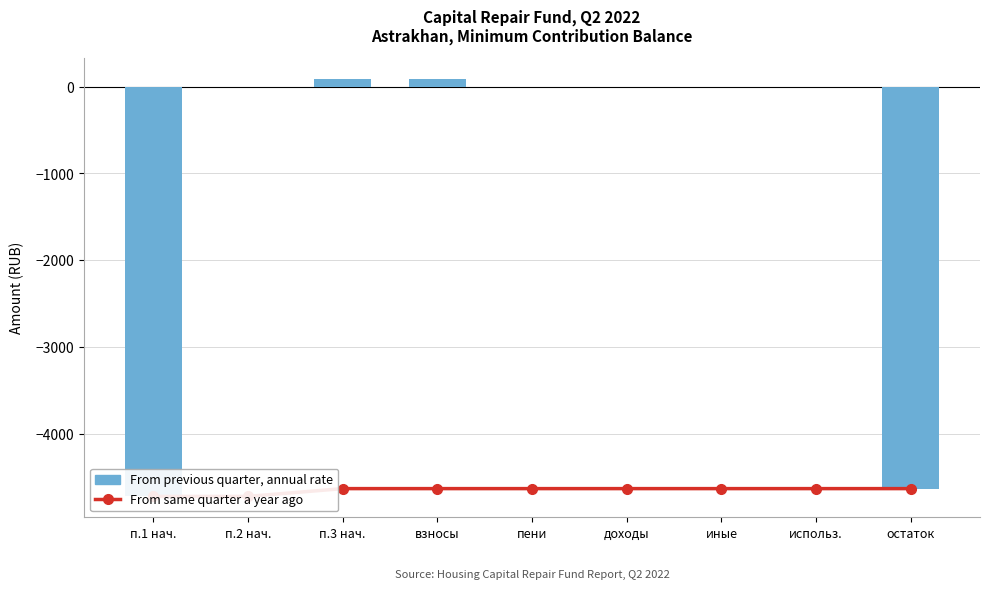

Reading right to left, list all the values displayed in this chart.

From same quarter a year ago: -4635.7	-4635.7	-4635.7	-4635.7	-4635.7	-4635.7	-4635.7	-4725.5	-4725.5
From previous quarter, annual rate: -4635.7	0.0	0.0	0.0	0.0	89.8	89.8	0.0	-4725.5